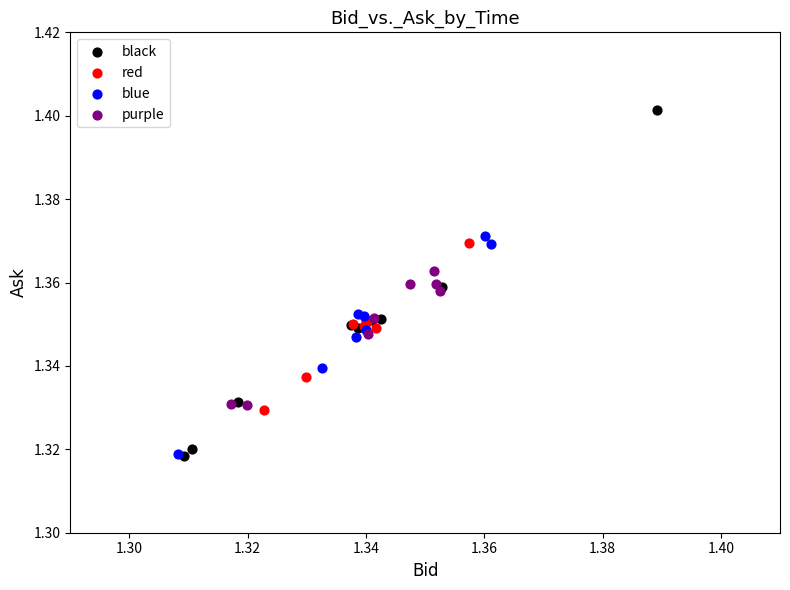

Which series contains the highest Y value?

black